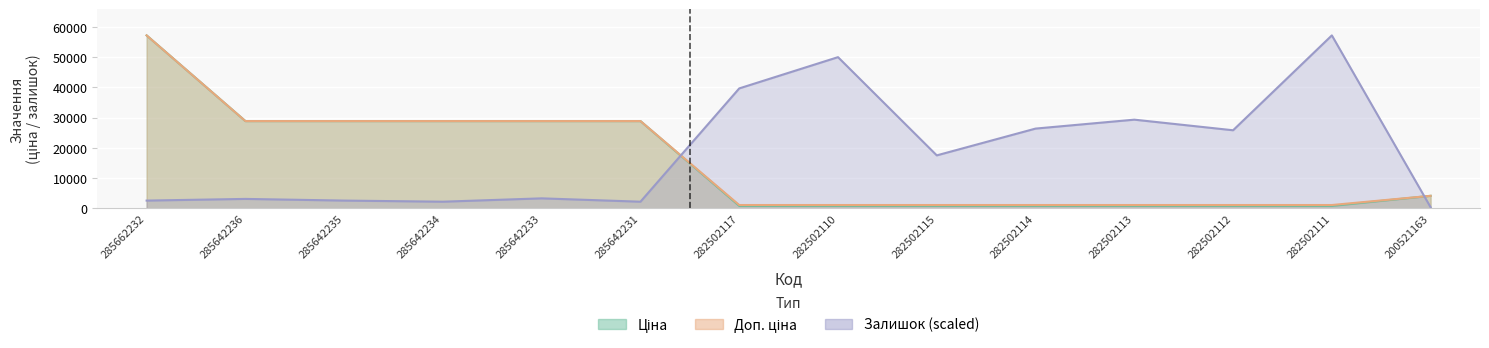

True or false: Ціна and Доп. ціна intersect in this chart.

False